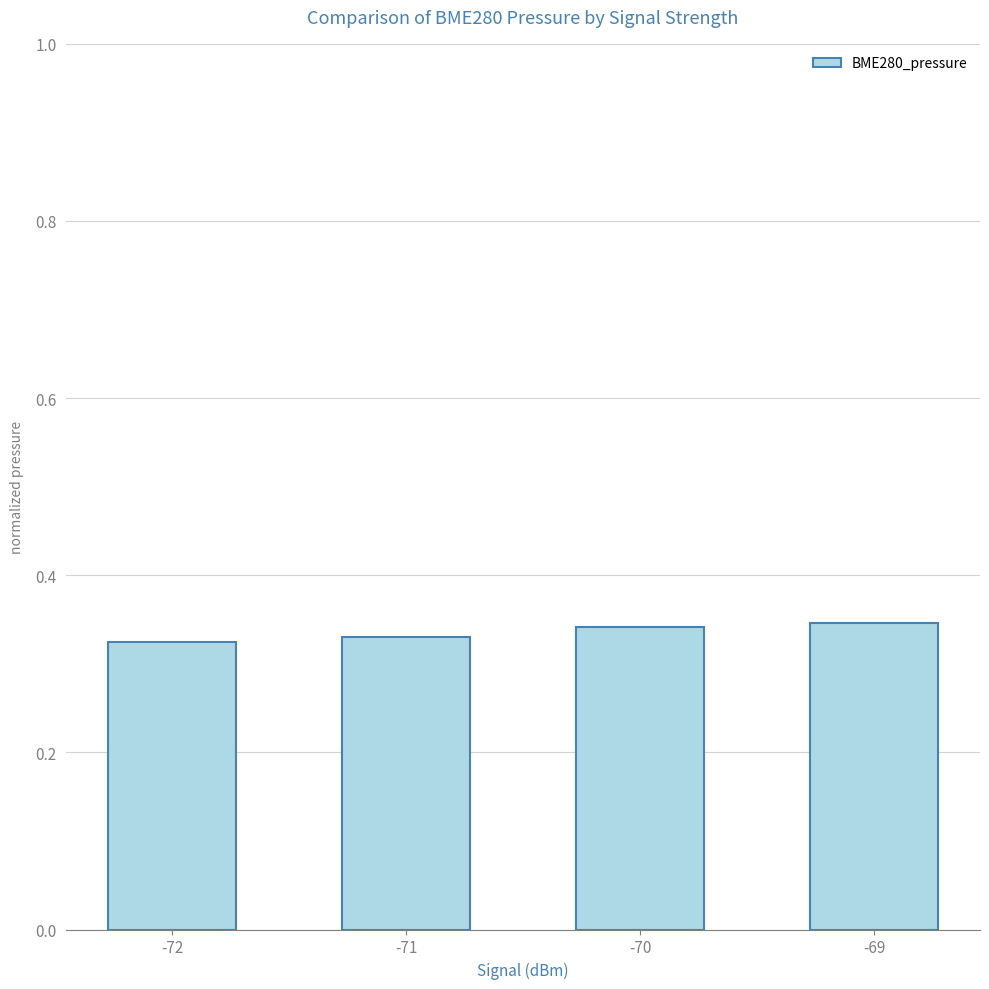

What is the sum of all values?

1.3